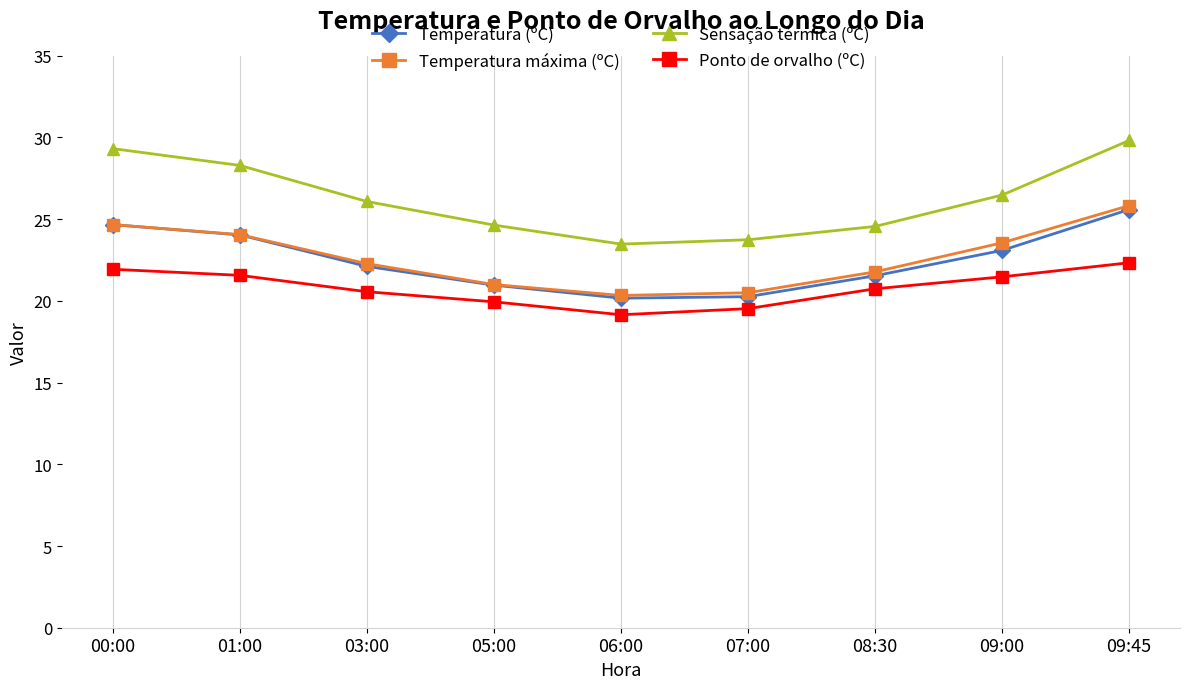

What is the average value of the Temperatura máxima (ºC) series?

22.7